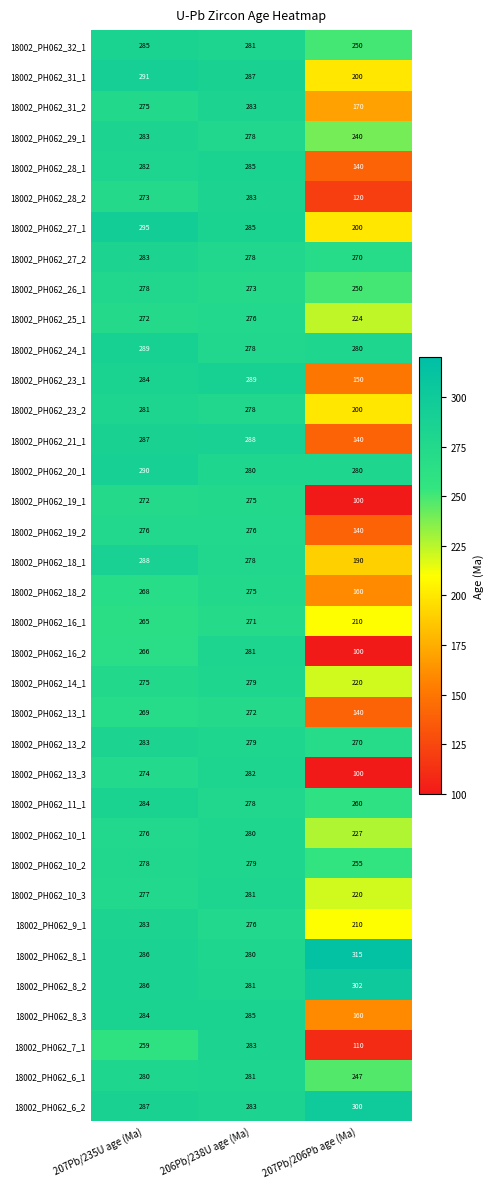

Is it true that 18002_PH062_11_1 equals 159 at 207Pb/235U age (Ma)?

False